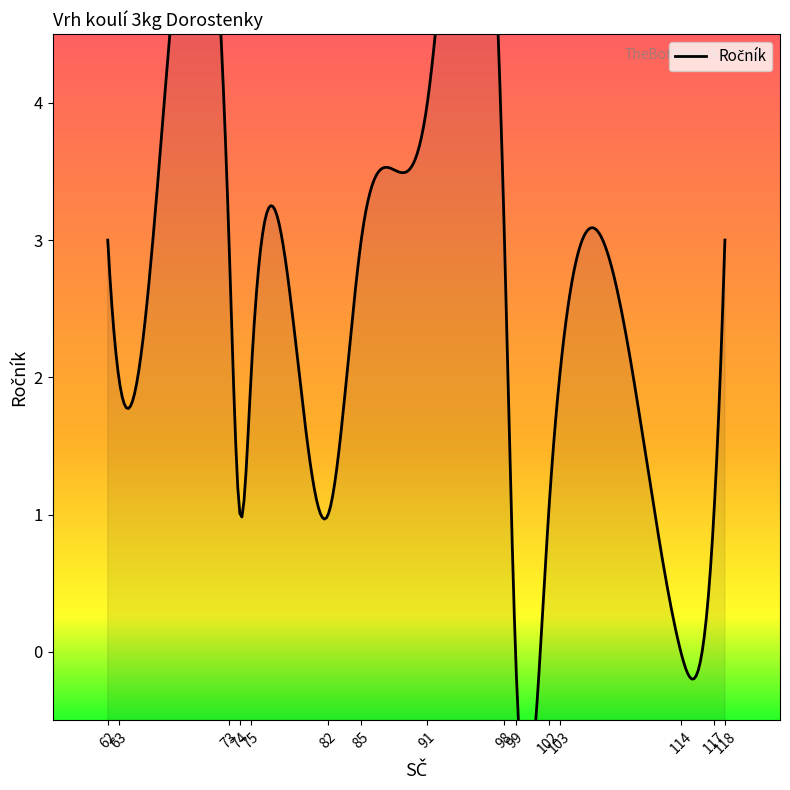

Between 91 and 73, which is larger?

91